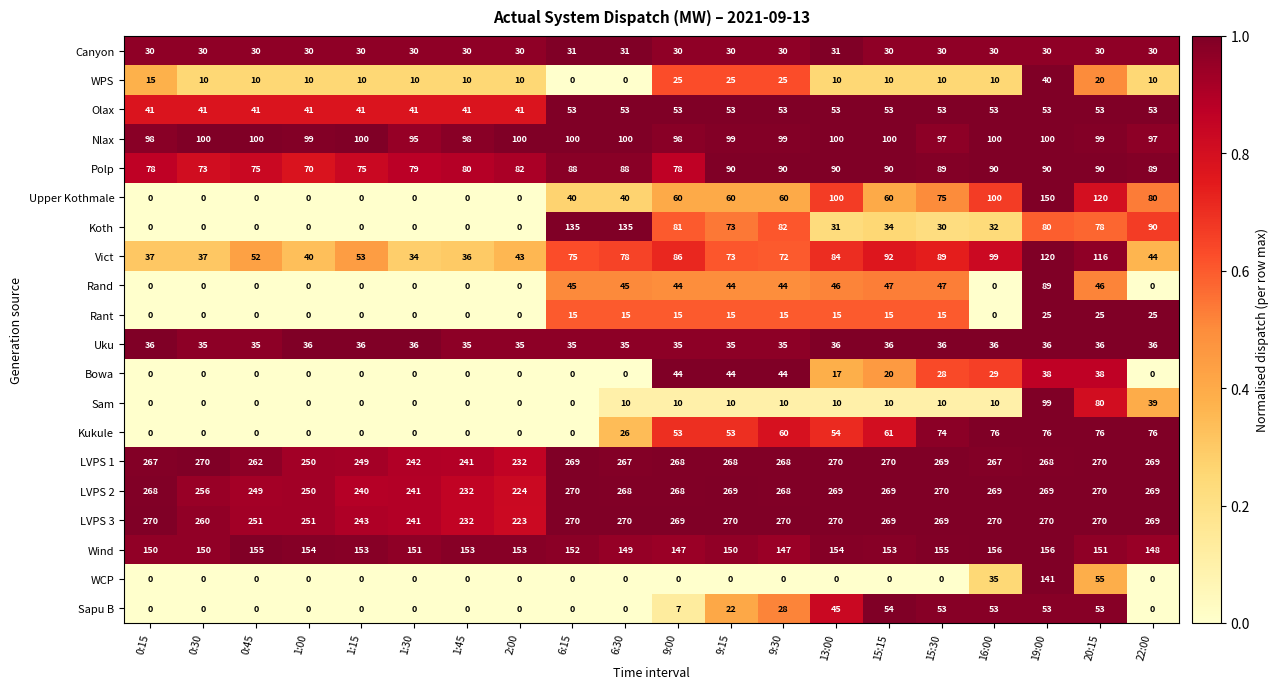

At which category is the sum across all series the highest?

19:00